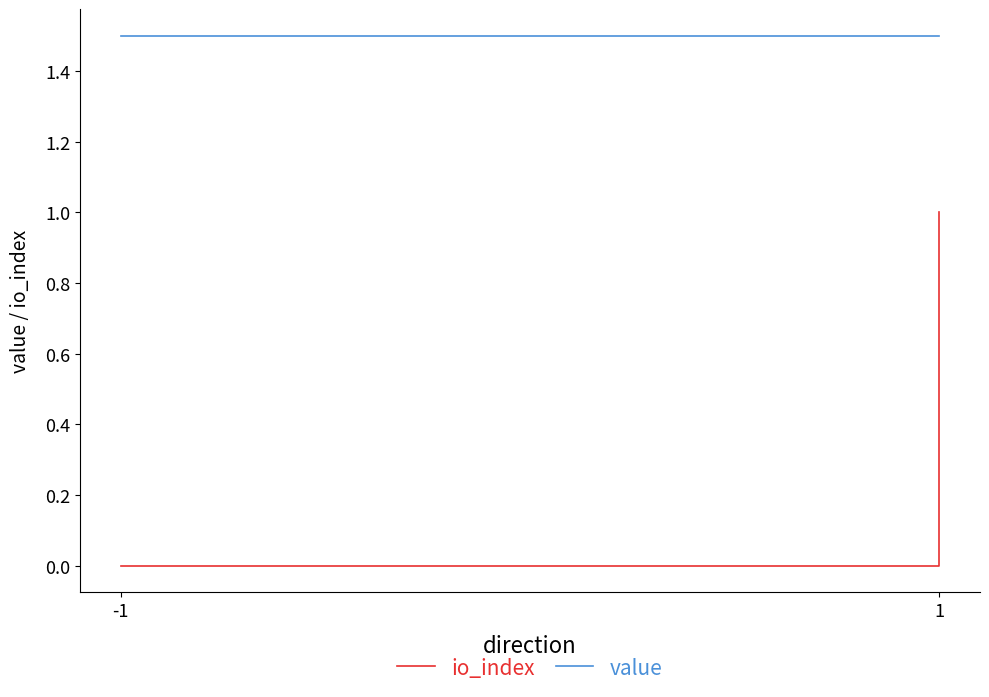

Is this an area chart (filled region under the line)?

No